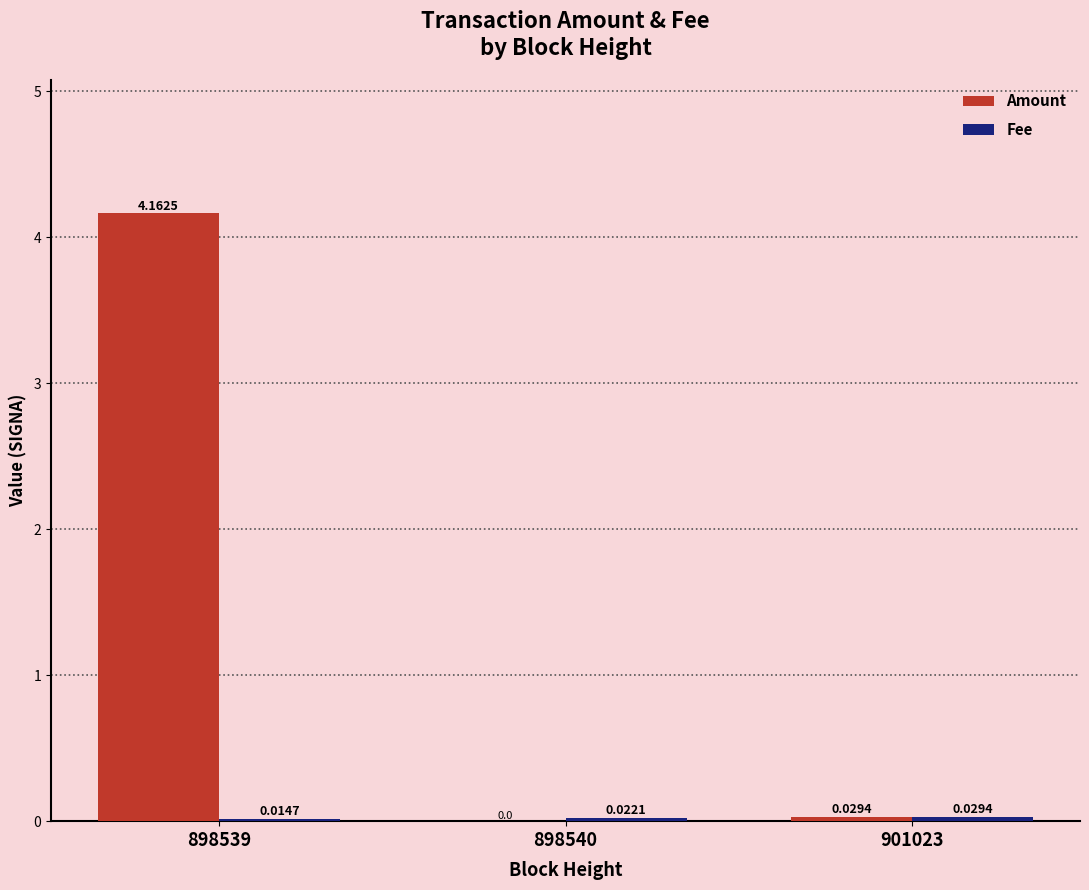

Which series has the largest total across all categories?

Amount